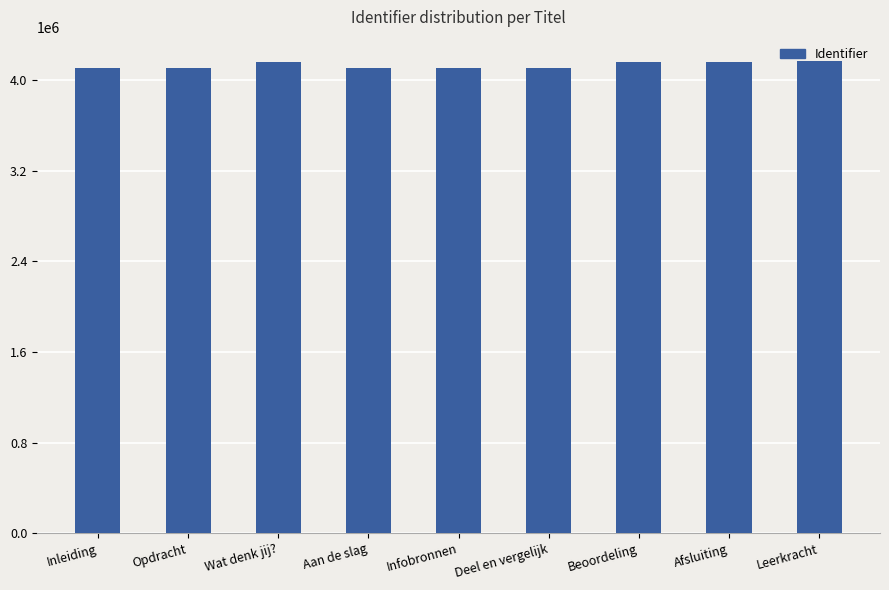

The value at Afsluiting is 6973247. True or false?

False